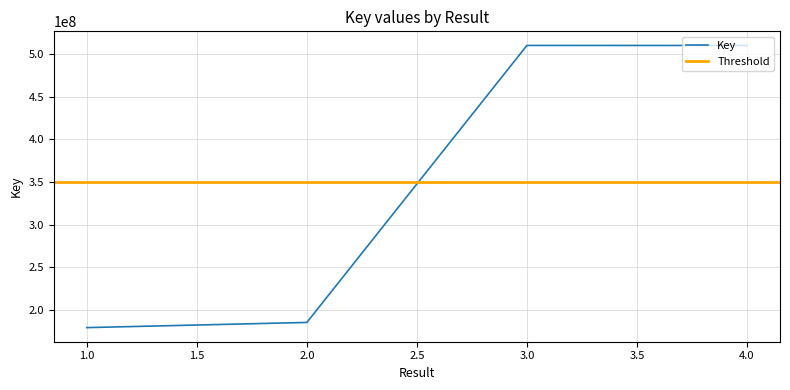

What is the smallest value displayed?

179194085